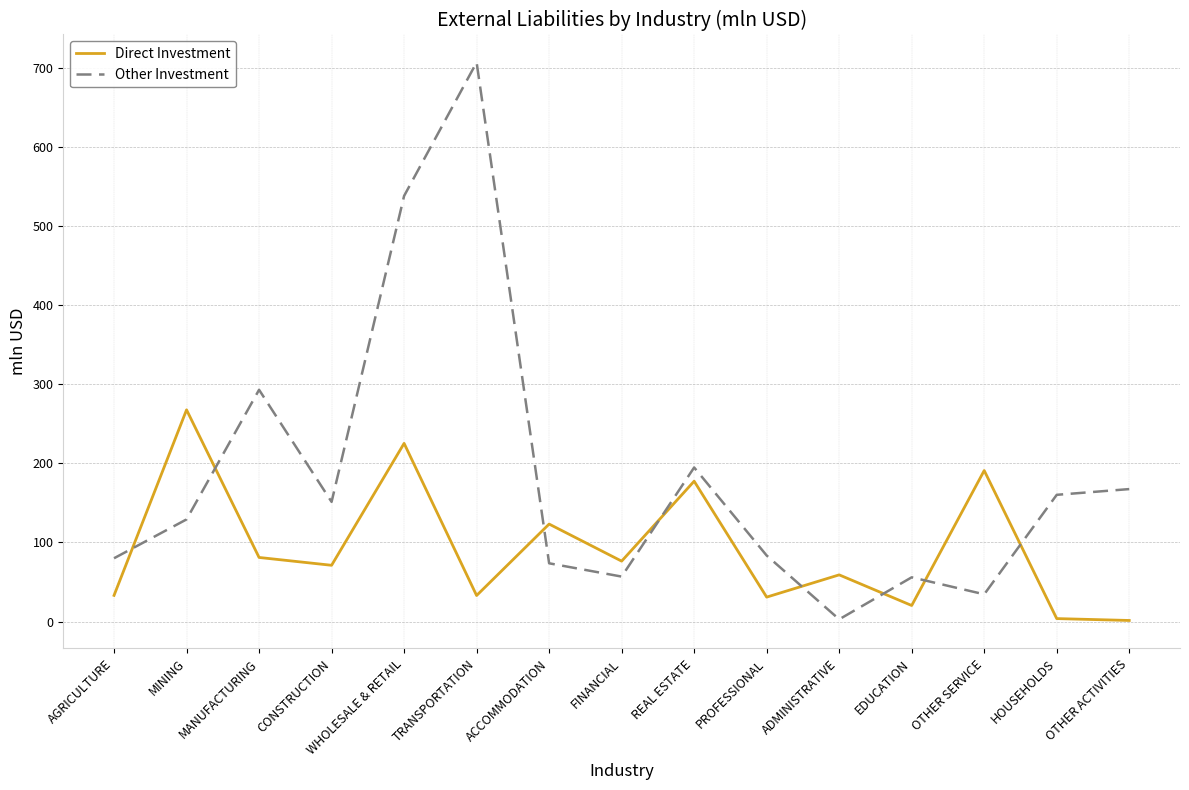

What is the smallest value displayed?

1.3